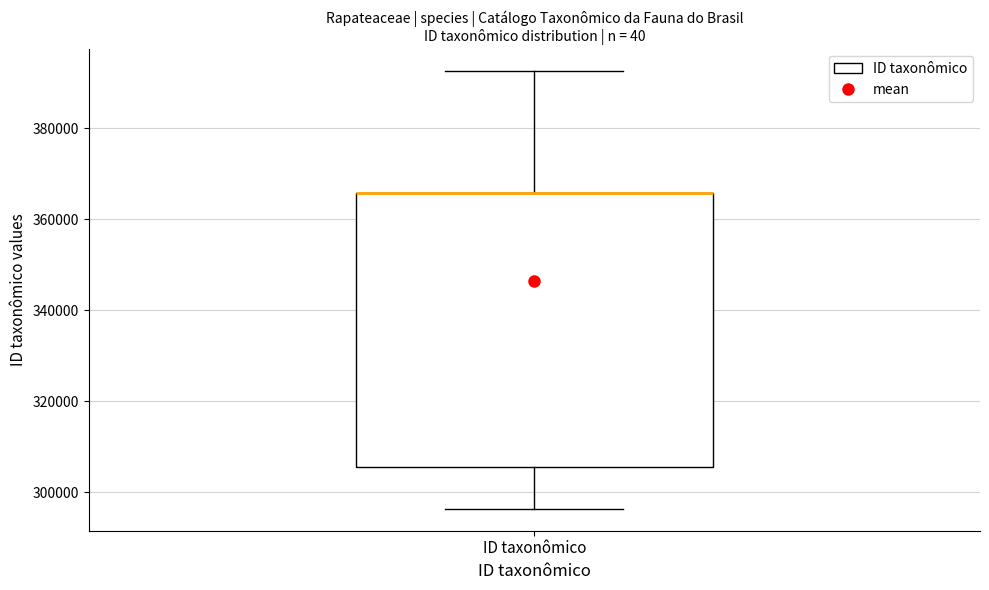

Transcribe this box plot: give where the median line is, the range the box spans, and where the two whiskers end, as read against the y-axis. The values are not printed on the chart, so give them approximately, as read against the axis.

median 366000 (drawn on the box's upper edge), box 306000 to 366000, whiskers 296000 to 392000